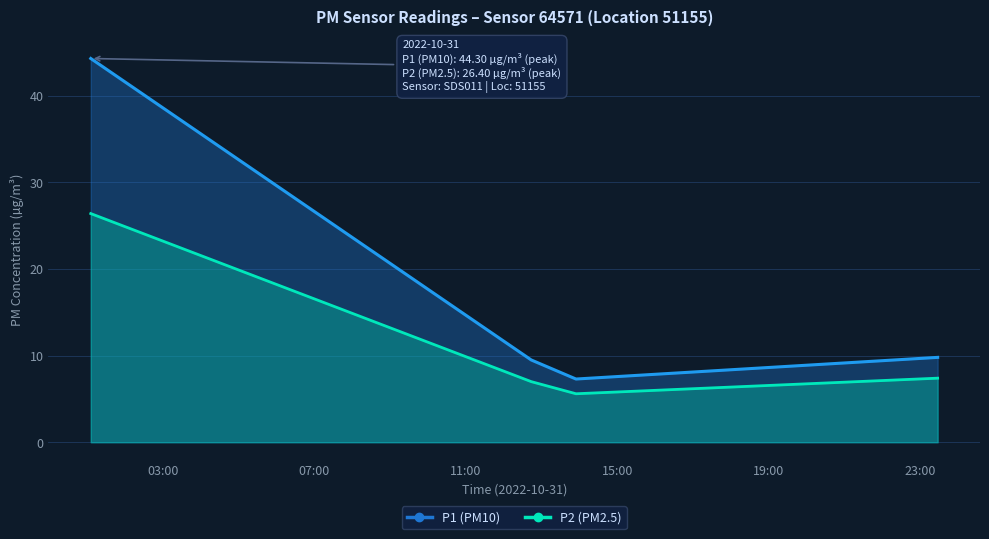

Is the value of P2 at 2022-10-31T23:27:08 greater than the value of P1 at 2022-10-31T12:43:30?

No